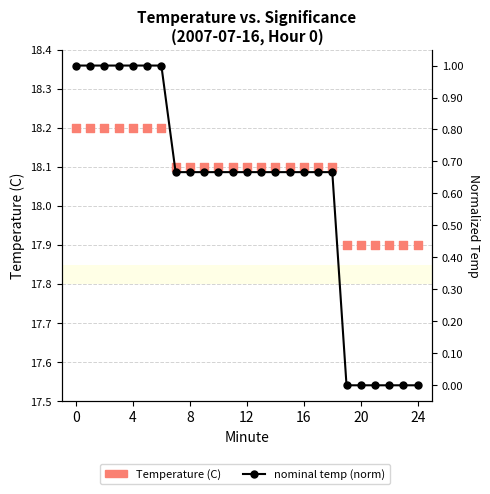

Is the value of nominal temp (norm) at 23 greater than the value of Temperature (C) at 19?

No